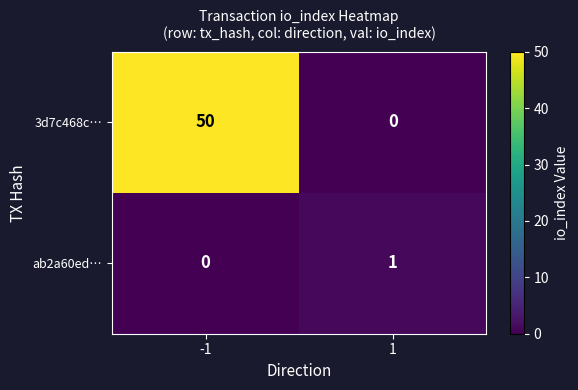

What is the difference between the maximum and minimum values in the 3d7c468c… series?

50